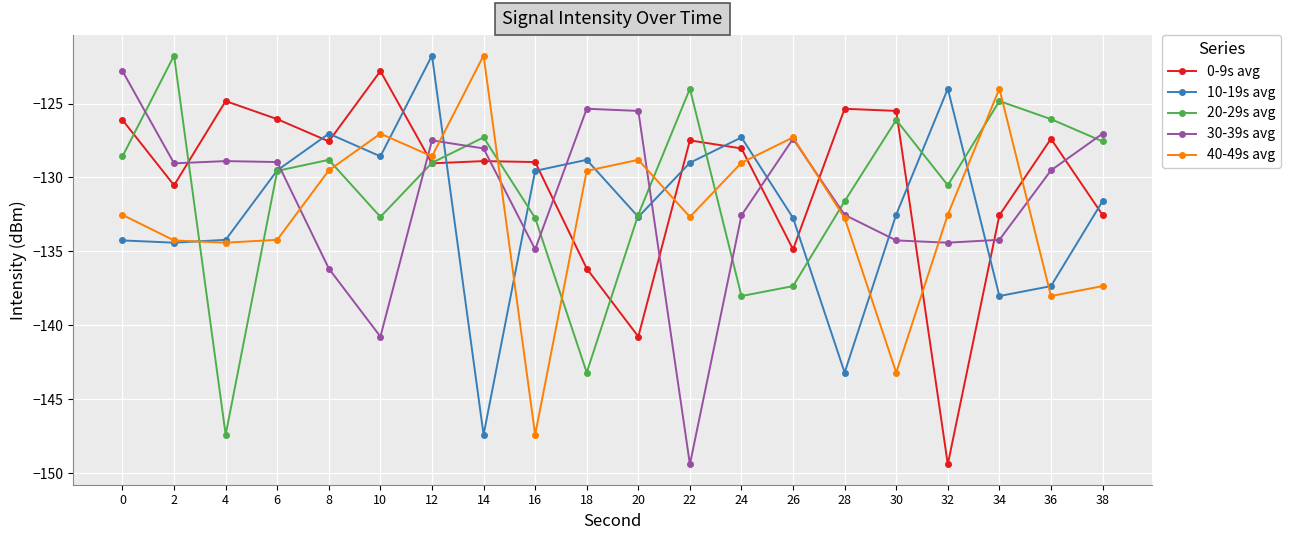

At 22, list the series in order from largest to smallest.

20-29s avg, 0-9s avg, 10-19s avg, 40-49s avg, 30-39s avg